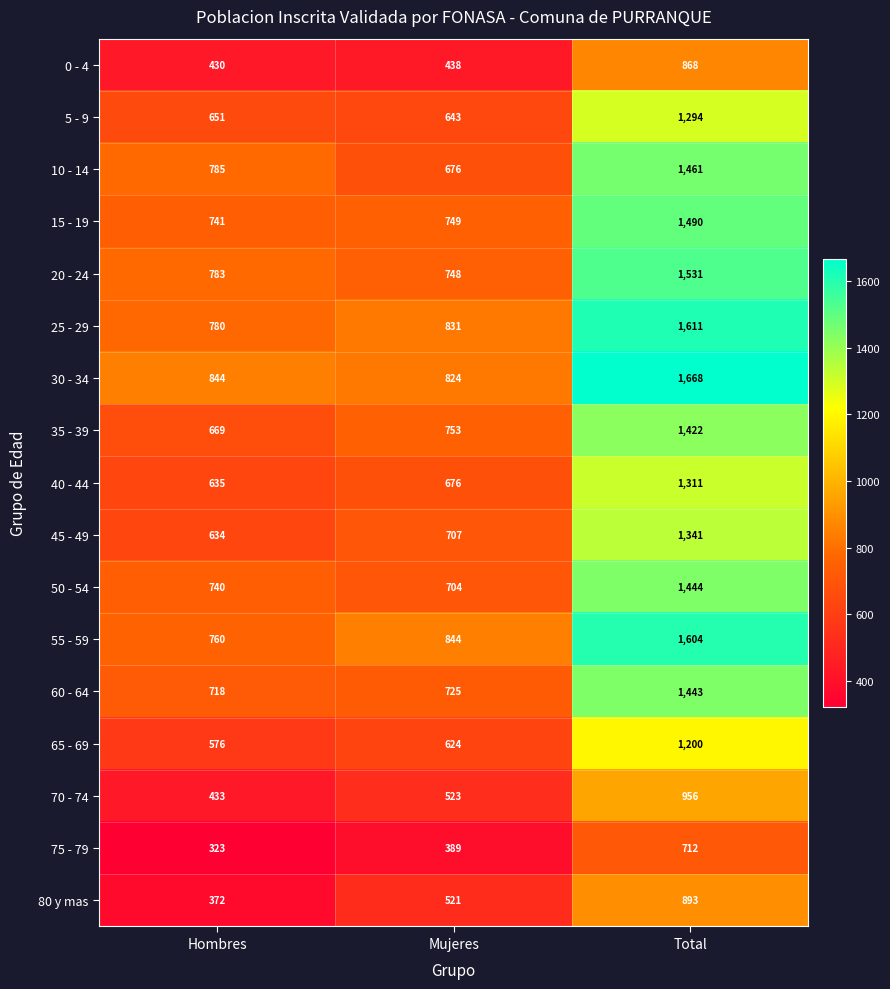

What value does the 45 - 49 series have at Total?

1341